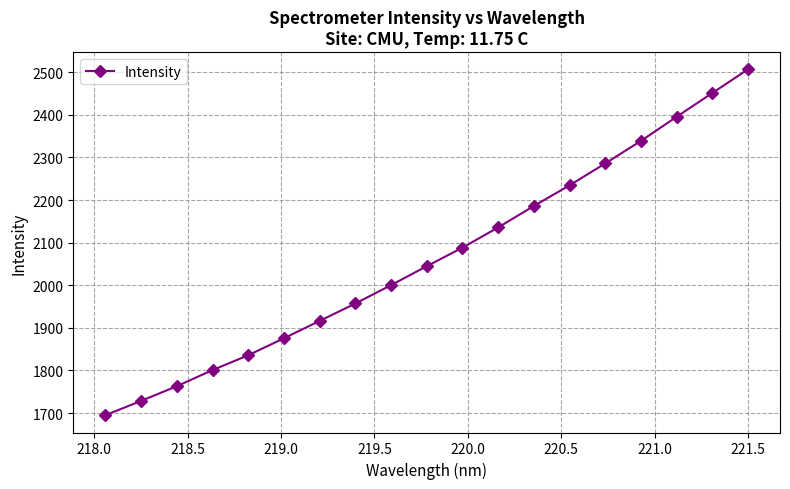

What is the minimum value shown in the chart?

1694.9